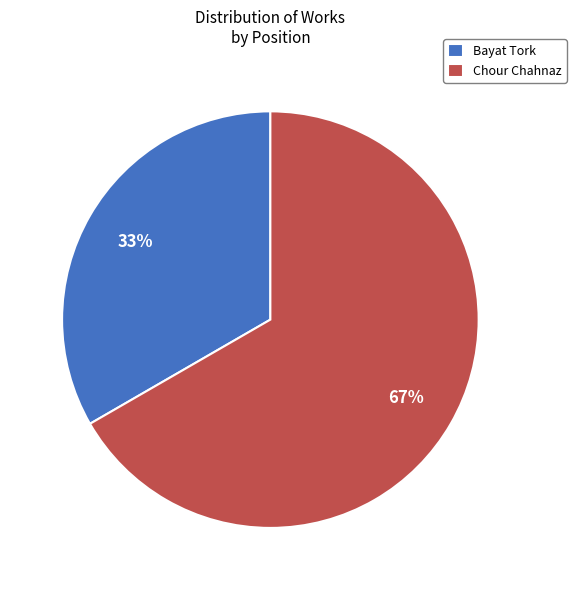

What percentage is the Chour Chahnaz slice, to the nearest percent?

67%